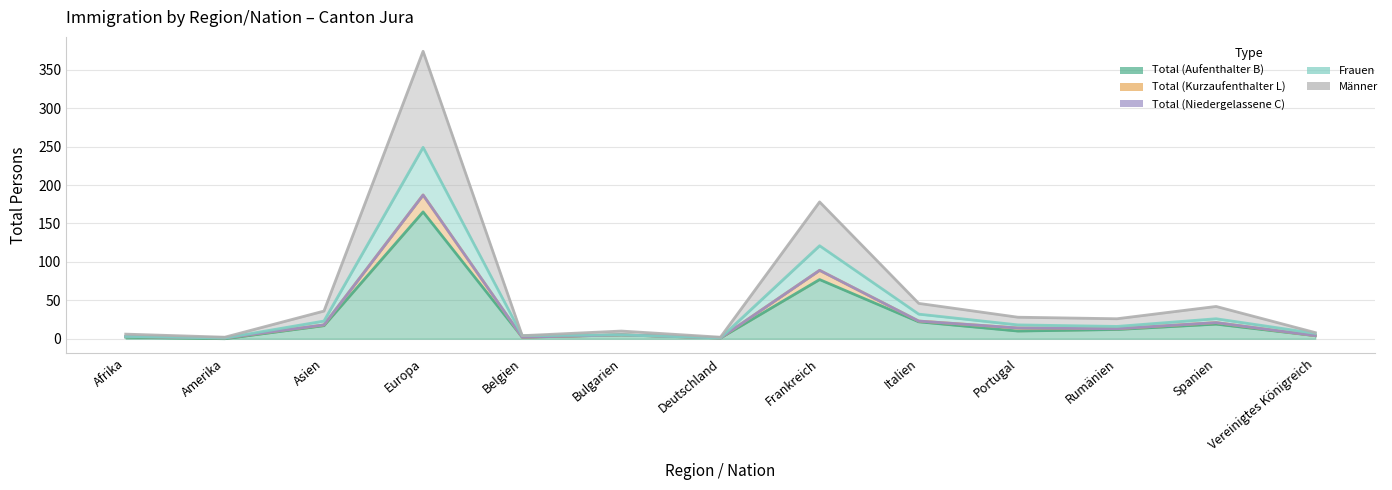

How many data points does each series have?

13